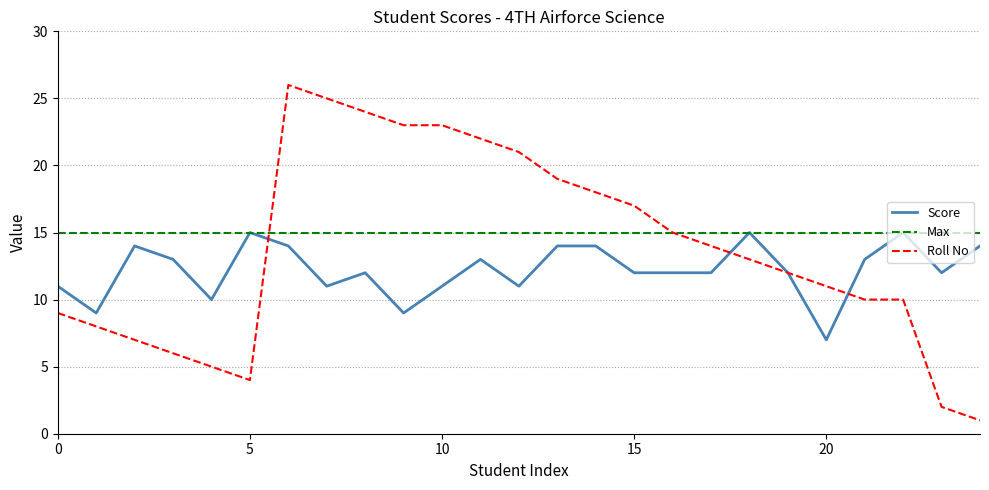

What are all the series names shown in the legend?

Score, Max, Roll No